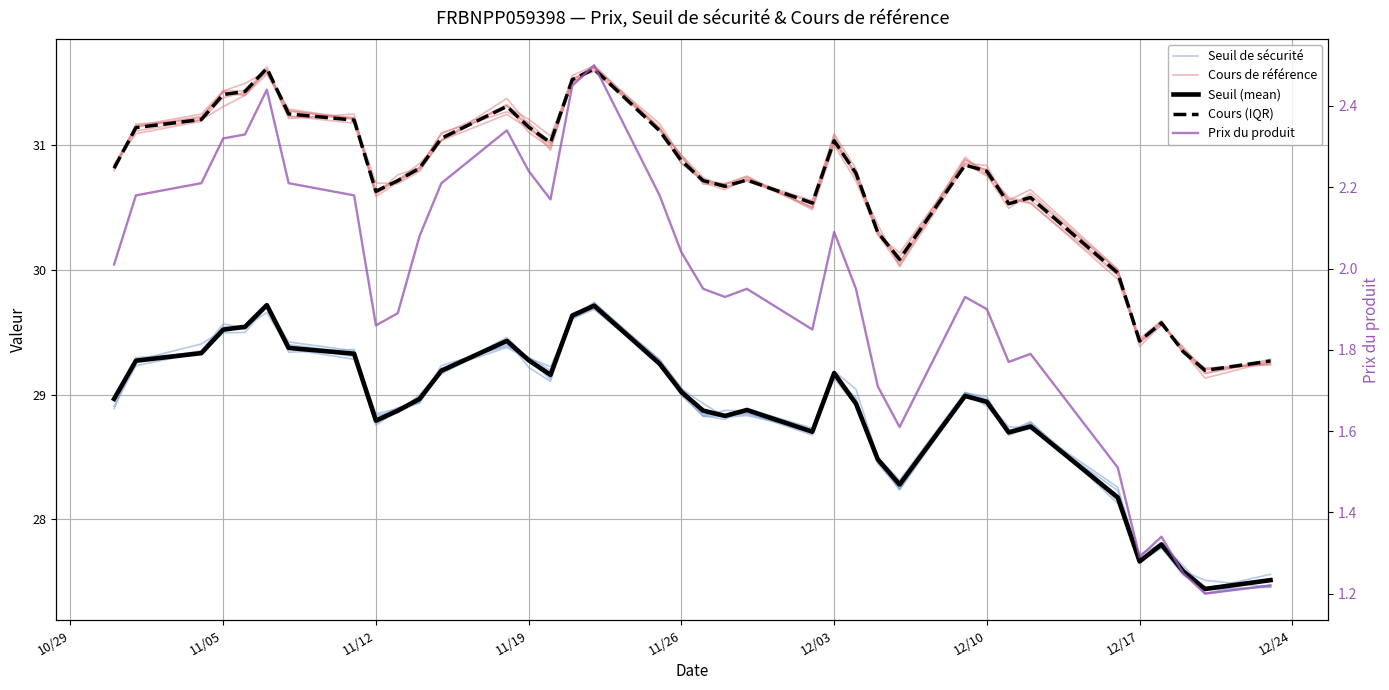

Reading right to left, list all the values displayed in this chart.

Seuil de sécurité: 27.5	27.4	27.6	27.8	27.7	28.2	28.7	28.7	28.9	29.0	28.2	28.5	28.9	29.1	28.7	28.9	28.9	28.8	29.0	29.3	29.7	29.6	29.1	29.2	29.4	29.2	29.0	28.9	28.8	29.4	29.4	29.7	29.5	29.6	29.4	29.3	29.0
Cours de référence: 29.3	29.2	29.4	29.6	29.4	30.0	30.6	30.6	30.8	30.9	30.1	30.3	30.8	31.0	30.5	30.7	30.7	30.7	30.9	31.1	31.6	31.5	31.0	31.2	31.4	31.0	30.8	30.7	30.6	31.2	31.2	31.6	31.4	31.4	31.2	31.1	30.8
Seuil (mean): 27.5	27.4	27.6	27.8	27.7	28.2	28.7	28.7	28.9	29.0	28.3	28.5	28.9	29.2	28.7	28.9	28.8	28.9	29.0	29.2	29.7	29.6	29.2	29.3	29.4	29.2	29.0	28.9	28.8	29.3	29.4	29.7	29.5	29.5	29.3	29.3	29.0
Cours (IQR): 29.3	29.2	29.3	29.6	29.4	30.0	30.6	30.5	30.8	30.8	30.1	30.3	30.8	31.0	30.5	30.7	30.7	30.7	30.9	31.1	31.6	31.5	31.0	31.1	31.3	31.1	30.8	30.7	30.6	31.2	31.2	31.6	31.4	31.4	31.2	31.1	30.8
Prix du produit: 1.2	1.2	1.2	1.3	1.3	1.5	1.8	1.8	1.9	1.9	1.6	1.7	1.9	2.1	1.9	1.9	1.9	1.9	2.0	2.2	2.5	2.5	2.2	2.2	2.3	2.2	2.1	1.9	1.9	2.2	2.2	2.4	2.3	2.3	2.2	2.2	2.0